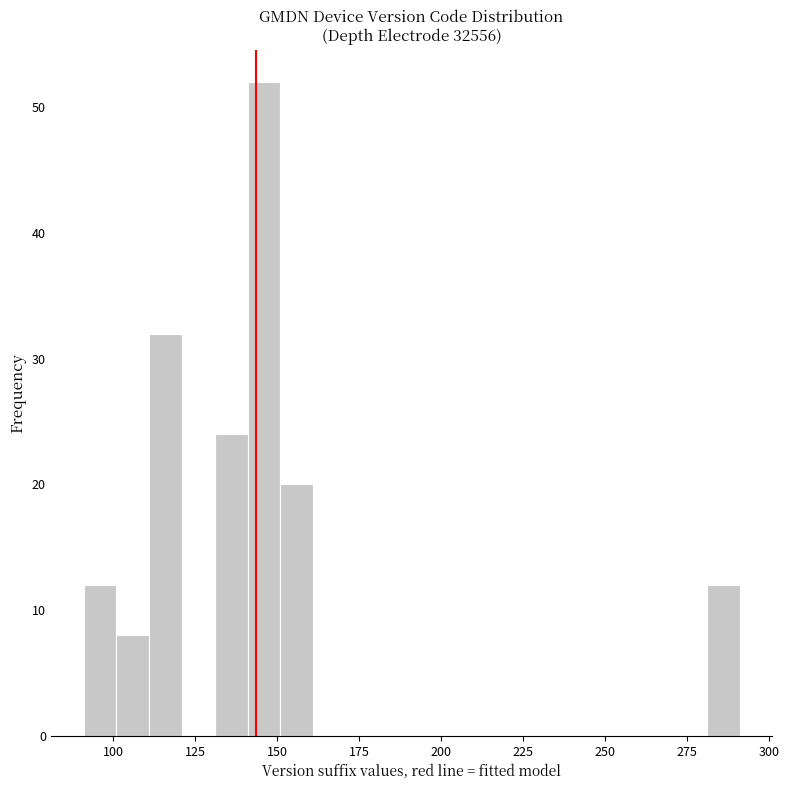

Read against the x-axis, roughly where is the centre of the tallest bar?

145